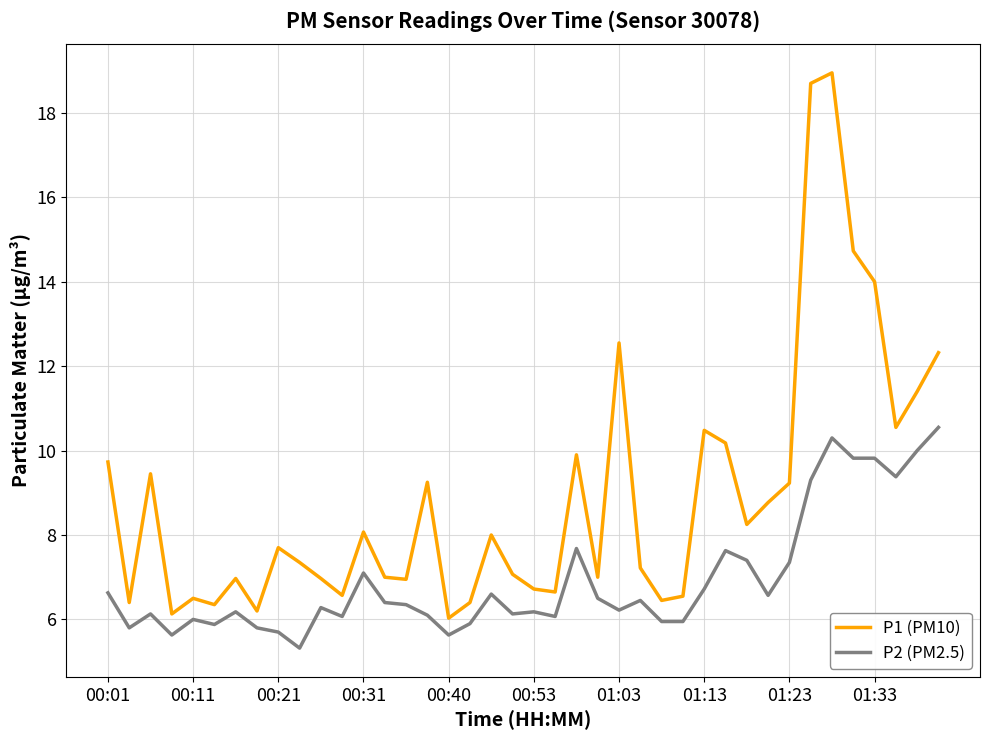

Which series has the widest spread of values?

P1 (PM10)